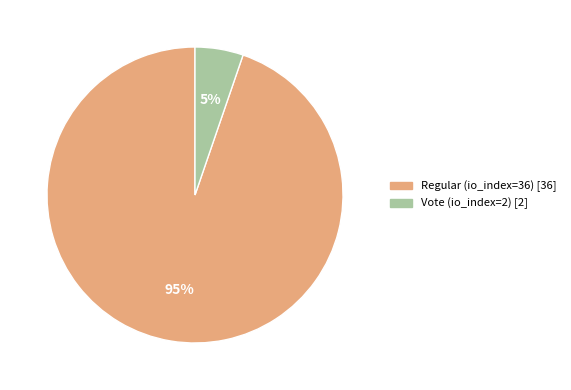

How many slices are in this pie chart?

2